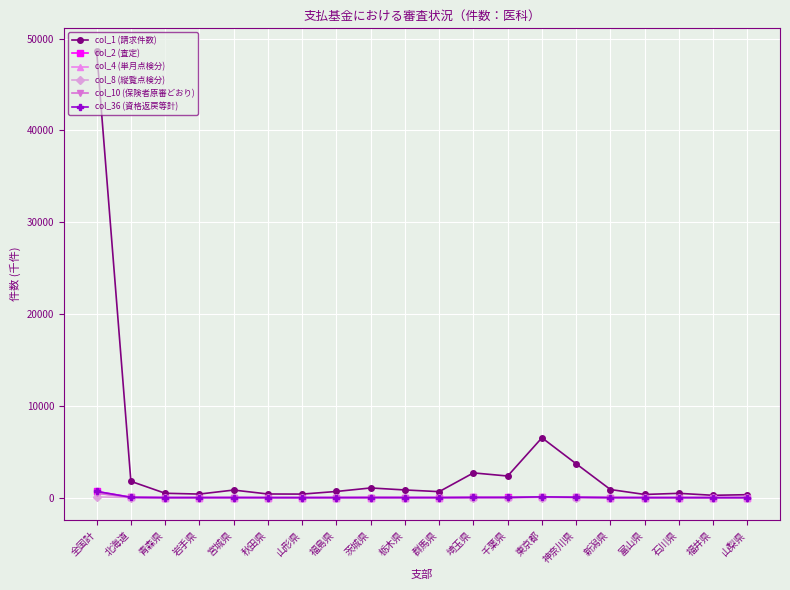

Between 秋田県 and 千葉県, which series saw the biggest shift?

col_1 (請求件数)